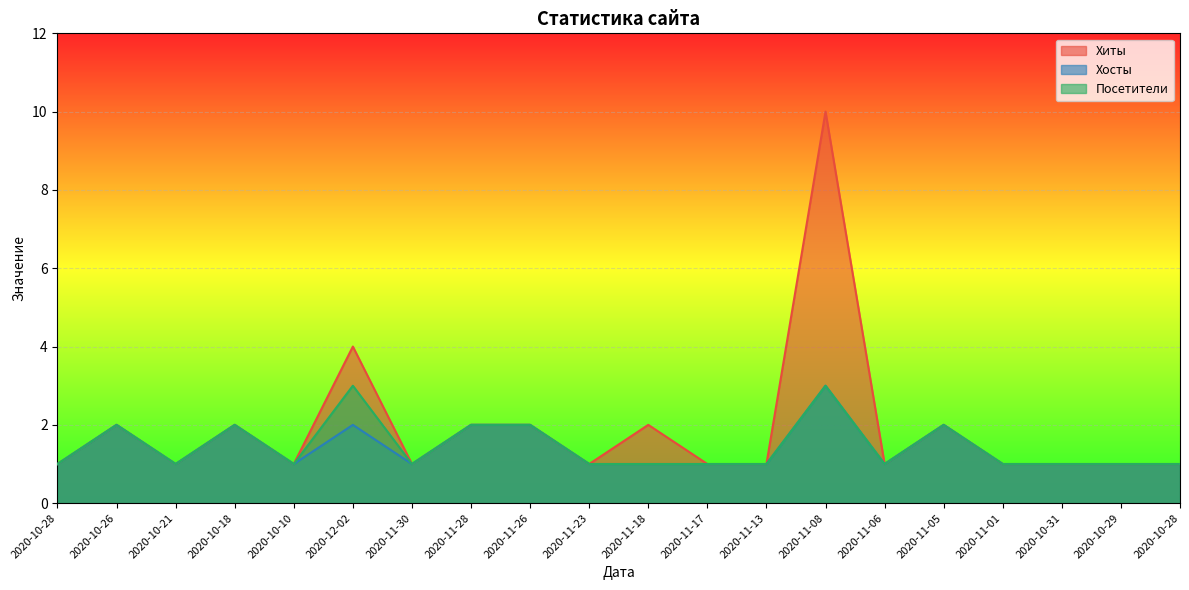

Where is the first local minimum for Посетители?

2020-10-21